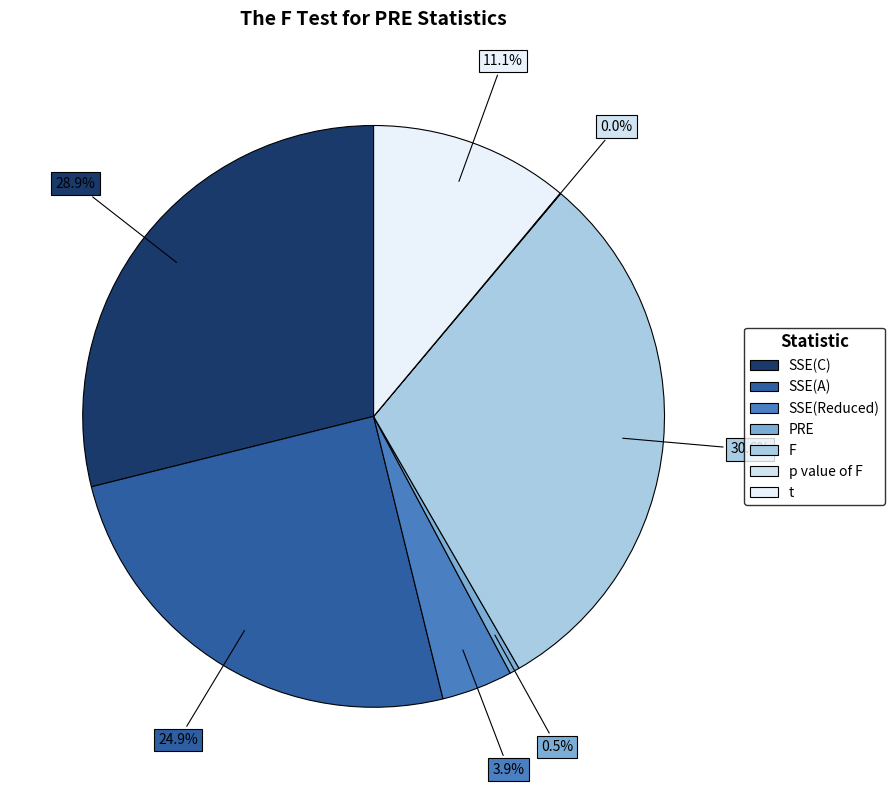

Do PRE and F together represent more than half of the pie?

No